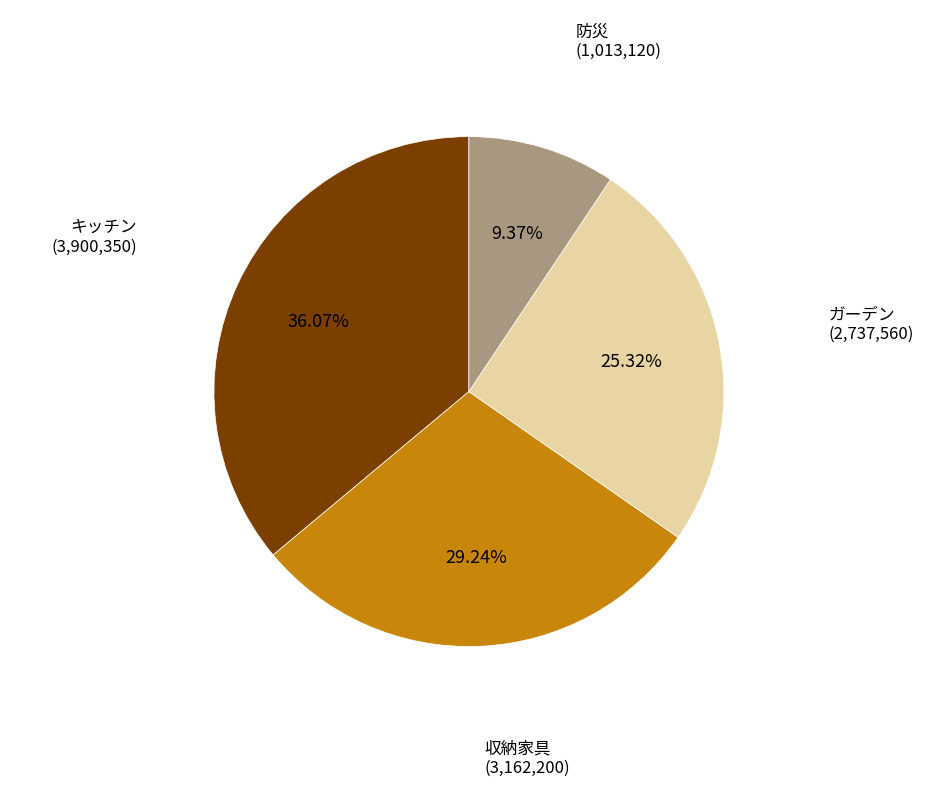

To the nearest percent, what is the difference between the largest and smallest slice percentages?

27%